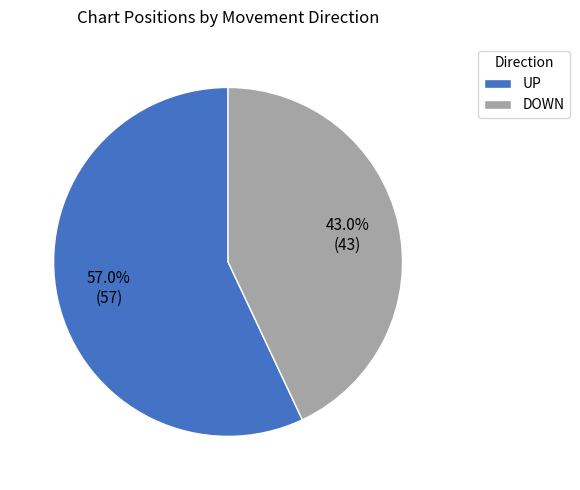

Which slice is the smallest?

DOWN